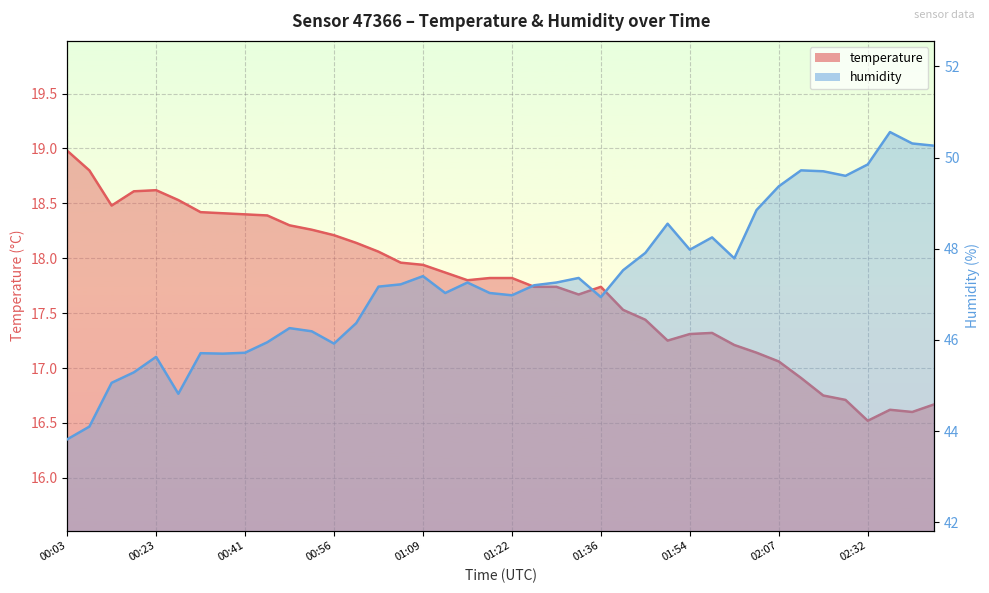

List the series in order of their peak value, lowest first.

temperature, humidity